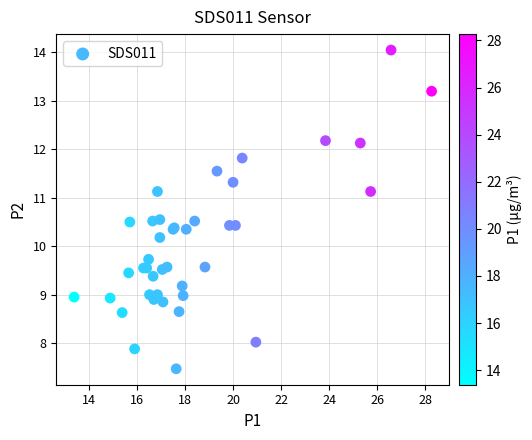

What Y value in the scatter plot is closest to 10?

10.2